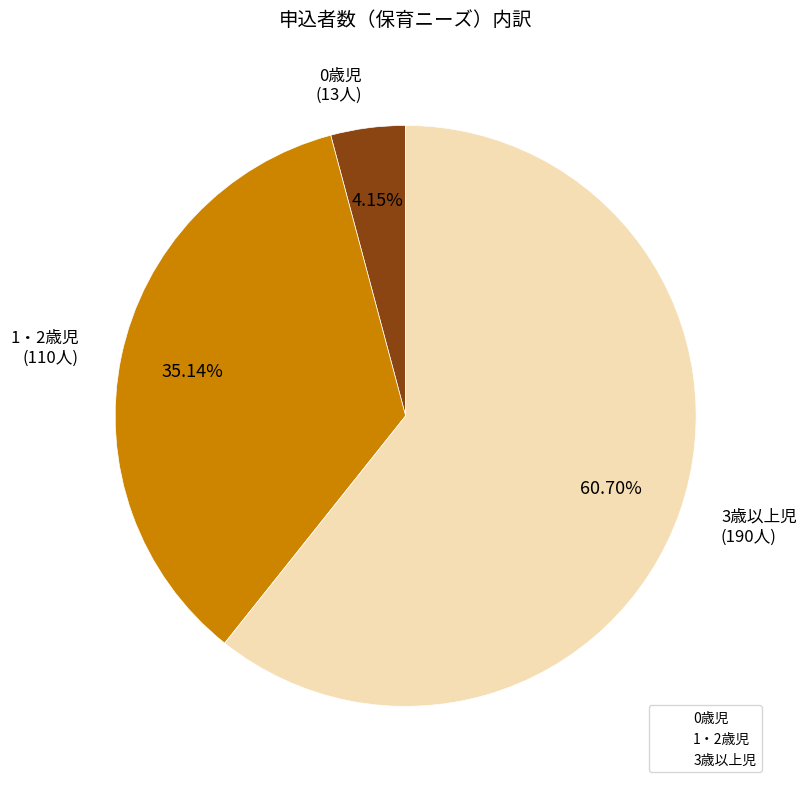

To the nearest percent, what is the combined percentage of 0歳児 and 3歳以上児?

65%